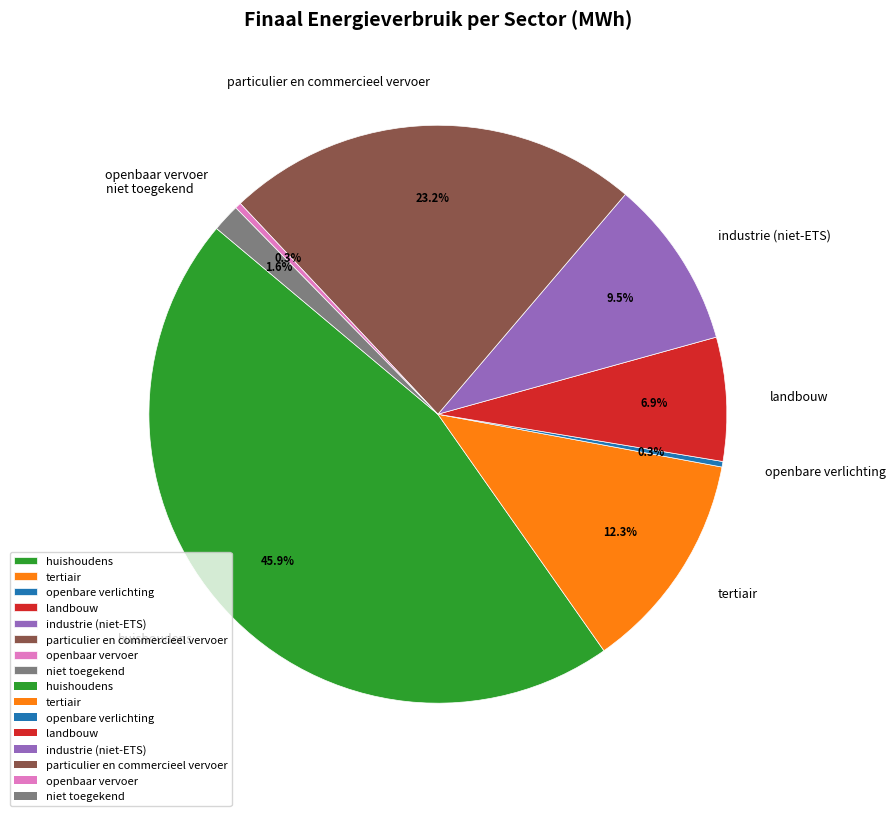

Which slice is the largest?

huishoudens